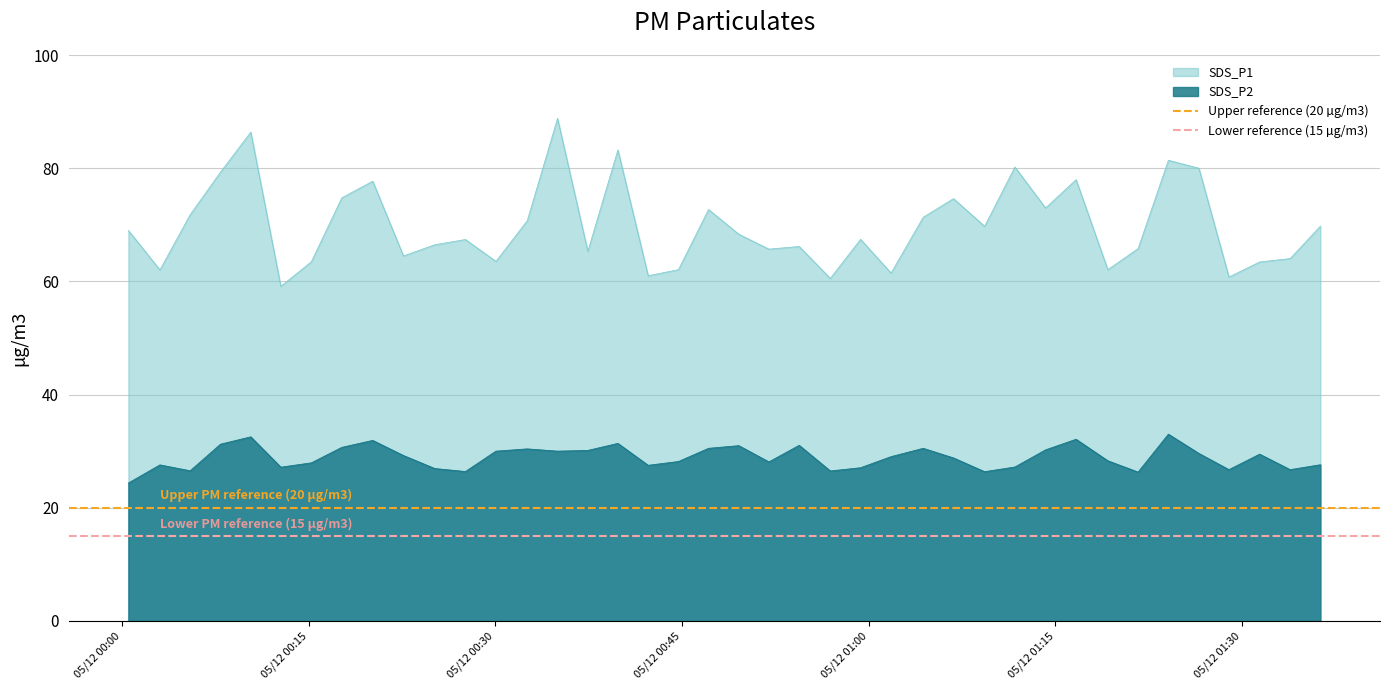

What is the maximum value for SDS_P1?

88.8